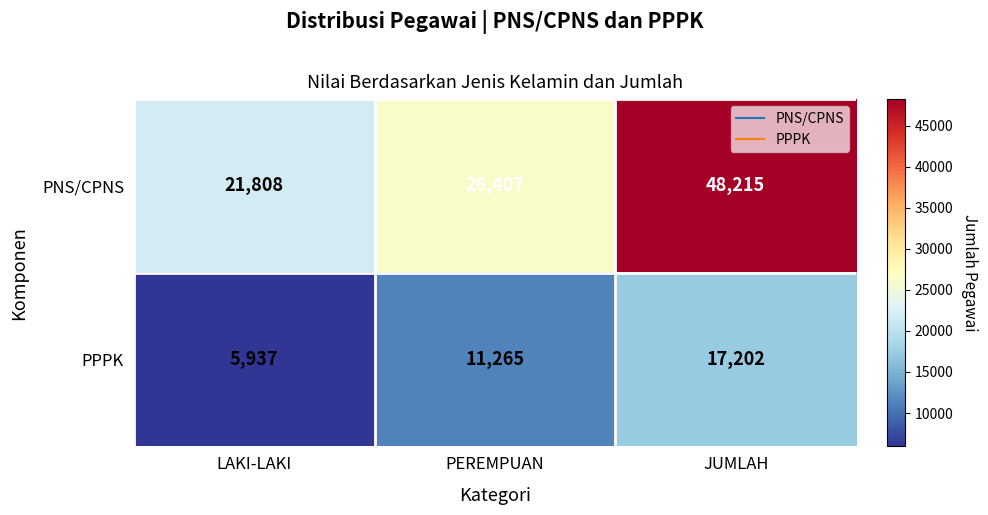

Reading right to left, extract all data points from this chart.

PNS/CPNS: 48215	26407	21808
PPPK: 17202	11265	5937